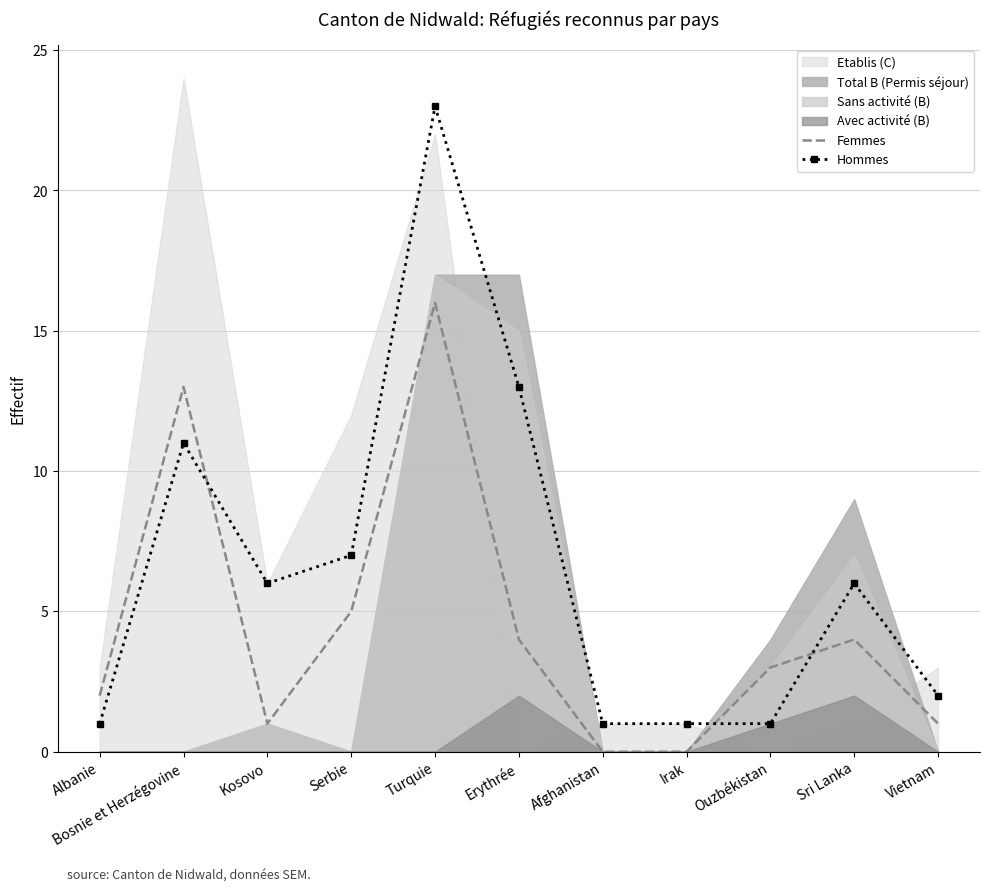

True or false: Hommes and Femmes intersect in this chart.

True